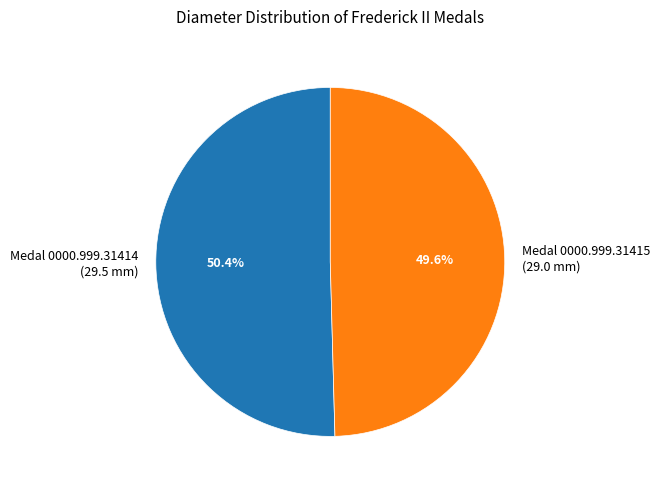

What is the ratio of the value at Medal 0000.999.31414 (29.5 mm) to the value at Medal 0000.999.31415 (29.0 mm)?

1.0